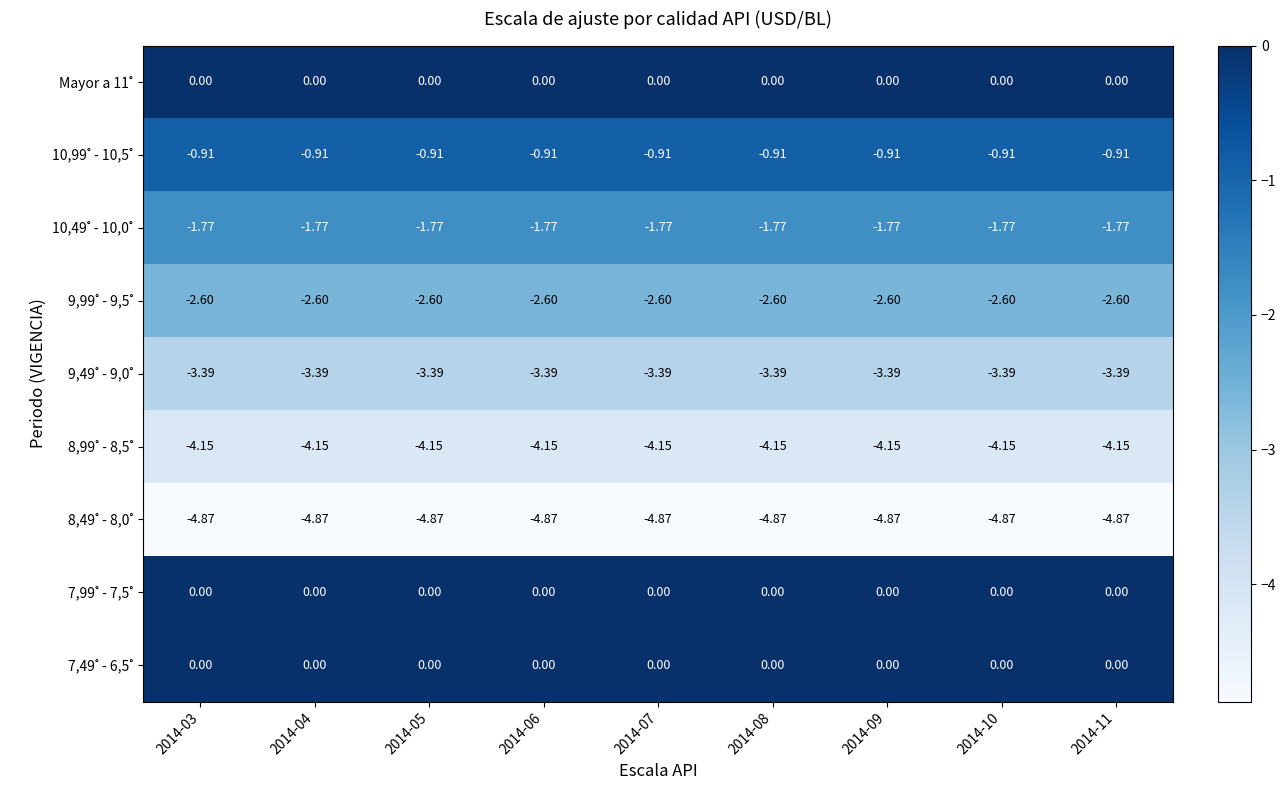

What is the total value across all series at 2014-08?

-17.7